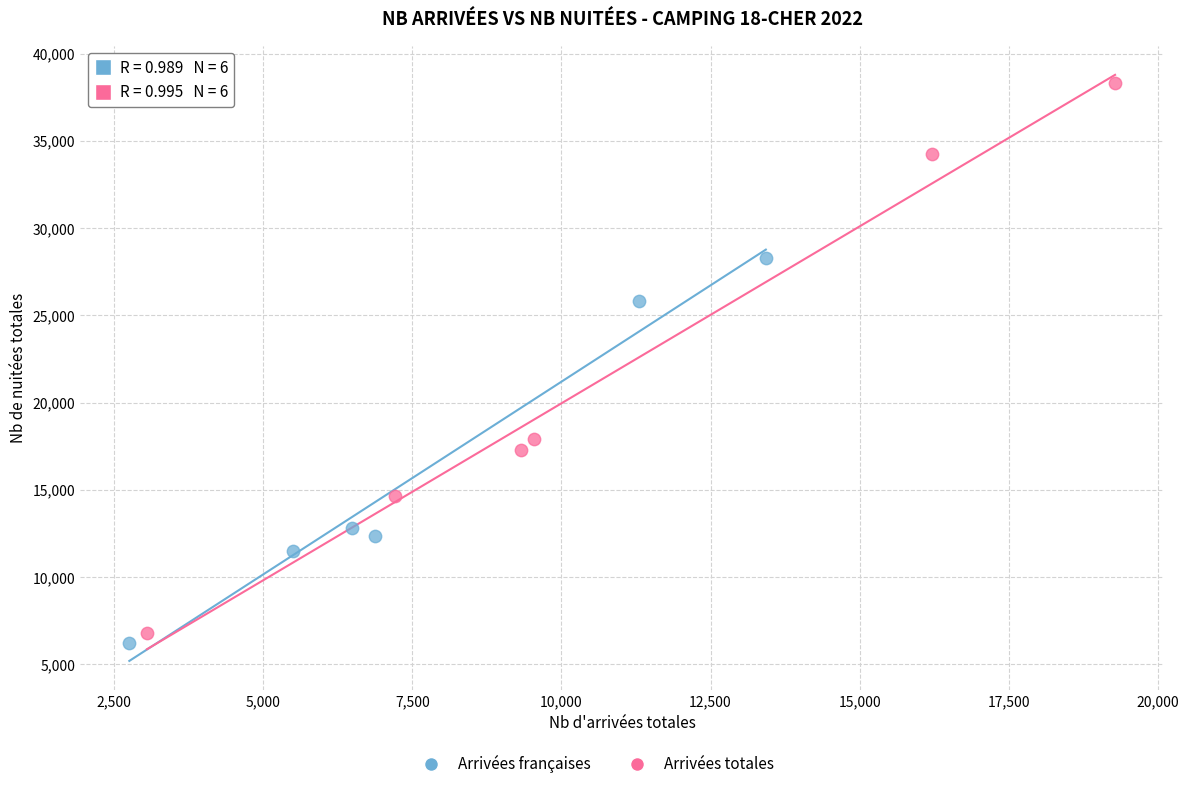

Which series reaches the maximum Y coordinate?

Arrivées totales